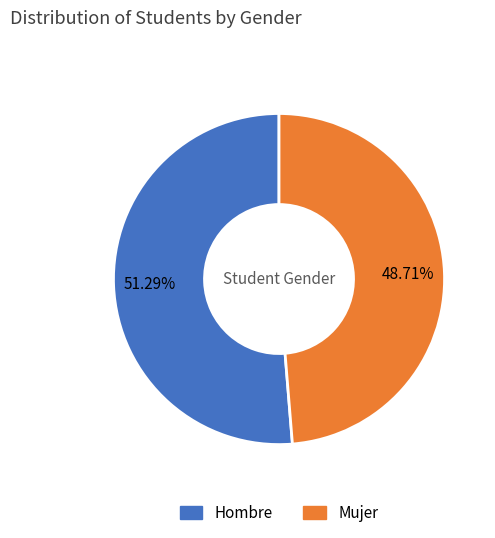

Is it true that Hombre is 43% of the pie?

False